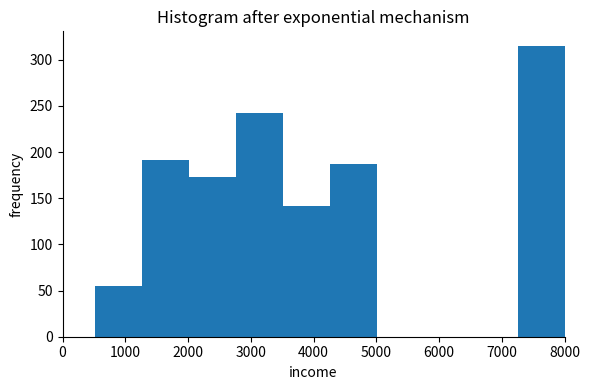

Reading left to right, list every bar in this chart as the range it spans on the x-axis followed by its height. Neither the bar edges nor the heights are printed on the chart, so give them approximately, as read against the axes.

500 to 1300: 55
1300 to 2000: 190
2000 to 2800: 175
2800 to 3500: 240
3500 to 4300: 140
4300 to 5000: 185
5000 to 5800: 0
5800 to 6500: 0
6500 to 7300: 0
7300 to 8000: 315